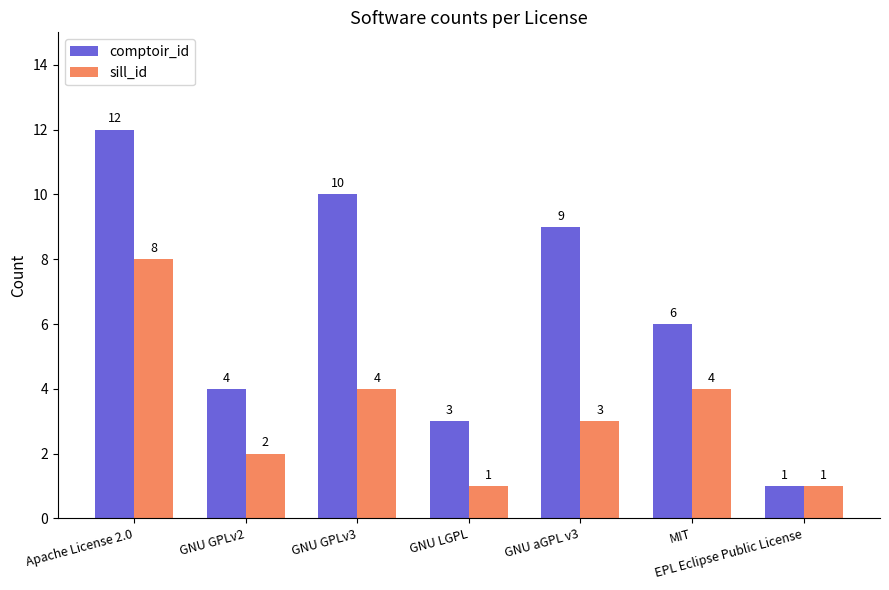

Is it true that comptoir_id equals 3 at GNU LGPL?

True